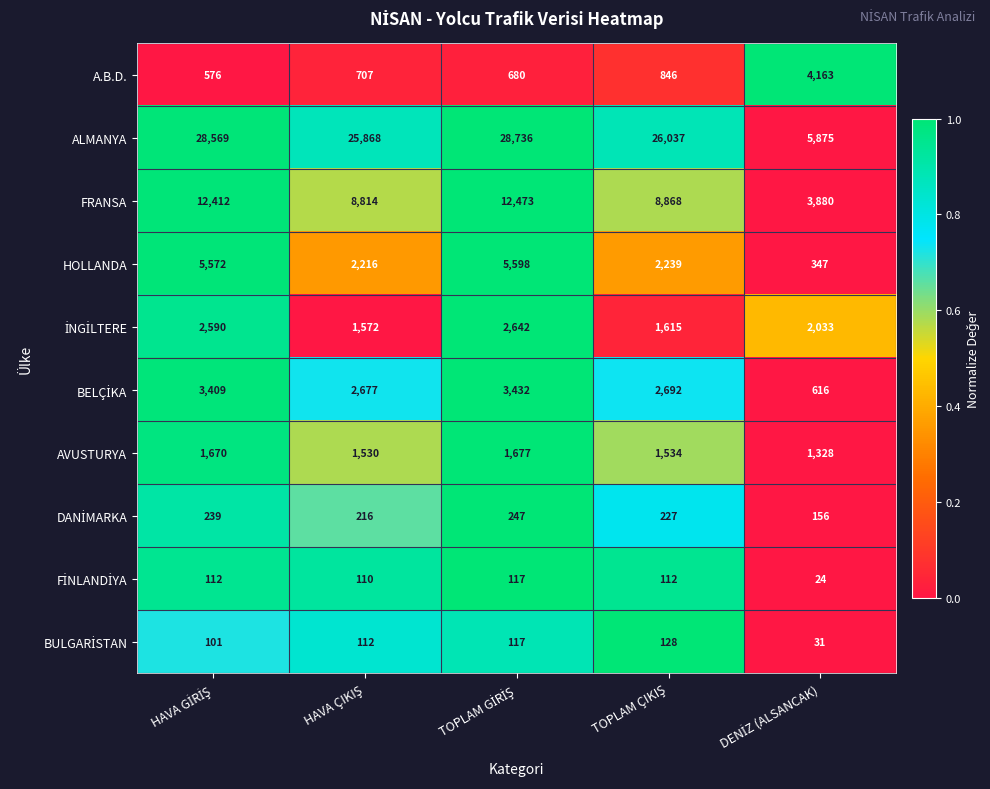

Which series has the largest range (max minus min)?

ALMANYA